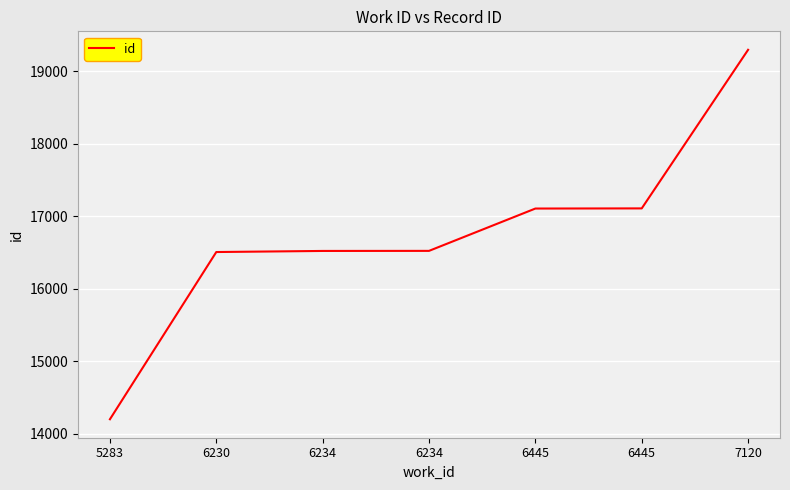

Does the chart have visible grid lines?

Yes